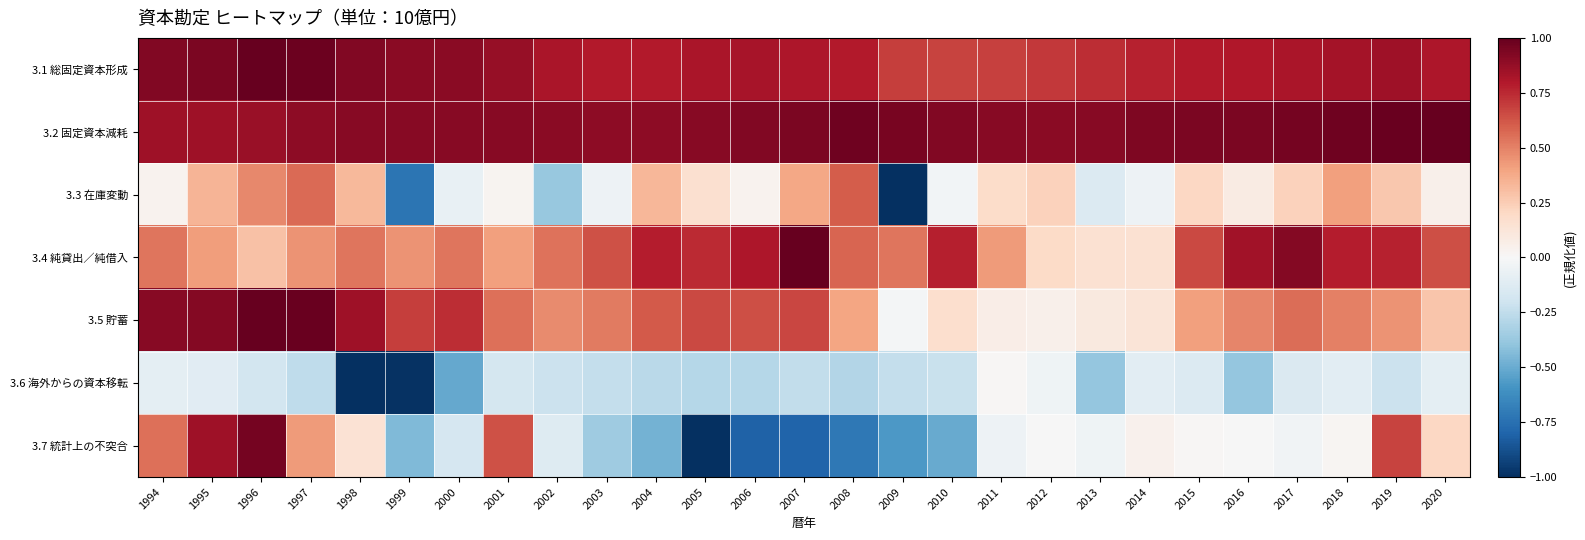

Reading left to right, transcribe all the data shown in this chart.

3.1 総固定資本形成: 1994=0.9	1995=0.9	1996=1.0	1997=1.0	1998=0.9	1999=0.9	2000=0.9	2001=0.9	2002=0.8	2003=0.8	2004=0.8	2005=0.8	2006=0.8	2007=0.8	2008=0.8	2009=0.7	2010=0.7	2011=0.7	2012=0.7	2013=0.7	2014=0.8	2015=0.8	2016=0.8	2017=0.8	2018=0.8	2019=0.8	2020=0.8
3.2 固定資本減耗: 1994=0.8	1995=0.8	1996=0.9	1997=0.9	1998=0.9	1999=0.9	2000=0.9	2001=0.9	2002=0.9	2003=0.9	2004=0.9	2005=0.9	2006=0.9	2007=0.9	2008=1.0	2009=0.9	2010=0.9	2011=0.9	2012=0.9	2013=0.9	2014=0.9	2015=0.9	2016=0.9	2017=1.0	2018=1.0	2019=1.0	2020=1.0
3.3 在庫変動: 1994=0.0	1995=0.3	1996=0.5	1997=0.6	1998=0.3	1999=-0.7	2000=-0.1	2001=0.0	2002=-0.4	2003=-0.1	2004=0.3	2005=0.2	2006=0.0	2007=0.4	2008=0.6	2009=-1.0	2010=-0.0	2011=0.2	2012=0.2	2013=-0.1	2014=-0.0	2015=0.2	2016=0.1	2017=0.2	2018=0.4	2019=0.3	2020=0.1
3.4 純貸出／純借入: 1994=0.5	1995=0.4	1996=0.3	1997=0.5	1998=0.5	1999=0.5	2000=0.5	2001=0.4	2002=0.5	2003=0.6	2004=0.8	2005=0.7	2006=0.8	2007=1.0	2008=0.6	2009=0.5	2010=0.8	2011=0.4	2012=0.2	2013=0.2	2014=0.2	2015=0.7	2016=0.8	2017=0.9	2018=0.8	2019=0.8	2020=0.6
3.5 貯蓄: 1994=0.9	1995=0.9	1996=1.0	1997=1.0	1998=0.9	1999=0.7	2000=0.7	2001=0.6	2002=0.5	2003=0.5	2004=0.6	2005=0.7	2006=0.6	2007=0.7	2008=0.4	2009=-0.0	2010=0.2	2011=0.1	2012=0.0	2013=0.1	2014=0.1	2015=0.4	2016=0.5	2017=0.6	2018=0.5	2019=0.5	2020=0.3
3.6 海外からの資本移転: 1994=-0.1	1995=-0.1	1996=-0.2	1997=-0.3	1998=-1.0	1999=-1.0	2000=-0.5	2001=-0.2	2002=-0.2	2003=-0.2	2004=-0.3	2005=-0.3	2006=-0.3	2007=-0.2	2008=-0.3	2009=-0.2	2010=-0.2	2011=0.0	2012=-0.0	2013=-0.4	2014=-0.1	2015=-0.1	2016=-0.4	2017=-0.1	2018=-0.1	2019=-0.2	2020=-0.1
3.7 統計上の不突合: 1994=0.6	1995=0.8	1996=1.0	1997=0.4	1998=0.1	1999=-0.4	2000=-0.2	2001=0.6	2002=-0.1	2003=-0.4	2004=-0.5	2005=-1.0	2006=-0.8	2007=-0.8	2008=-0.7	2009=-0.6	2010=-0.5	2011=-0.0	2012=-0.0	2013=-0.0	2014=0.0	2015=0.0	2016=-0.0	2017=-0.0	2018=0.0	2019=0.7	2020=0.2